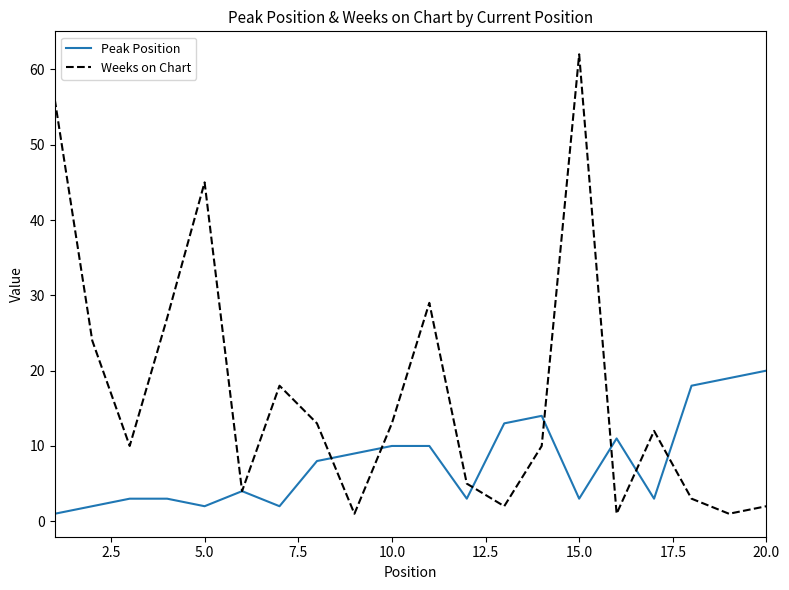

Reading left to right, what are all the values shown in this chart?

Peak Position: 1	2	3	3	2	4	2	8	9	10	10	3	13	14	3	11	3	18	19	20
Weeks on Chart: 56	24	10	27	45	4	18	13	1	13	29	5	2	10	62	1	12	3	1	2